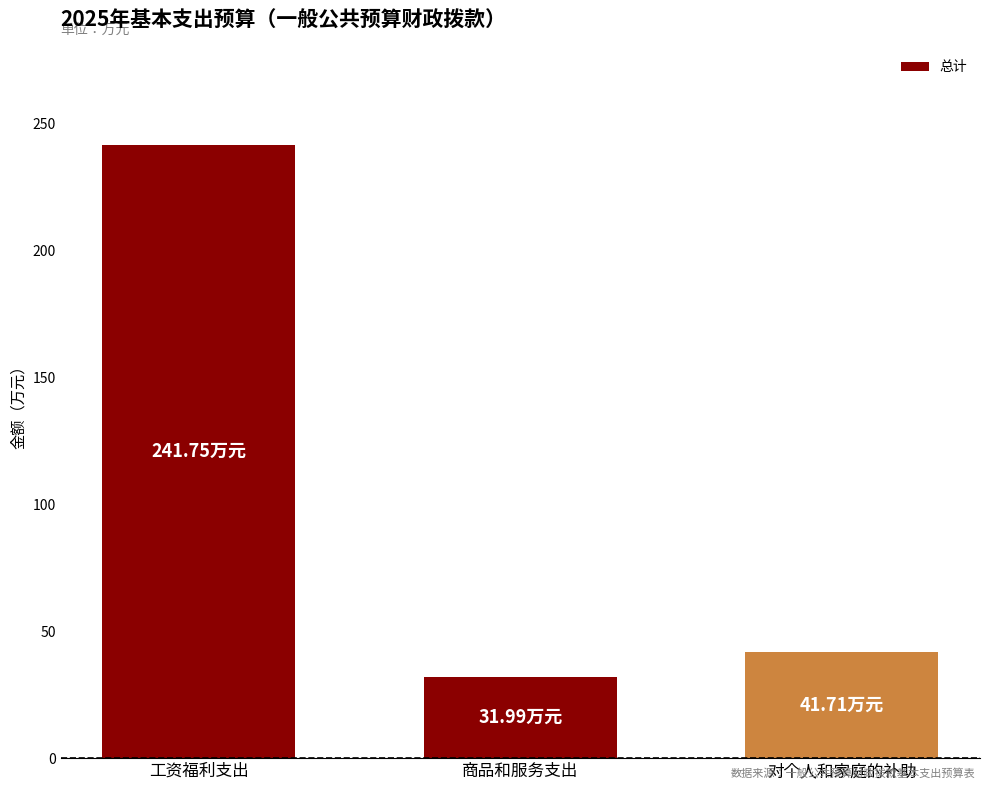

The chart shows a value of 241.8 at 工资福利支出. True or false?

True